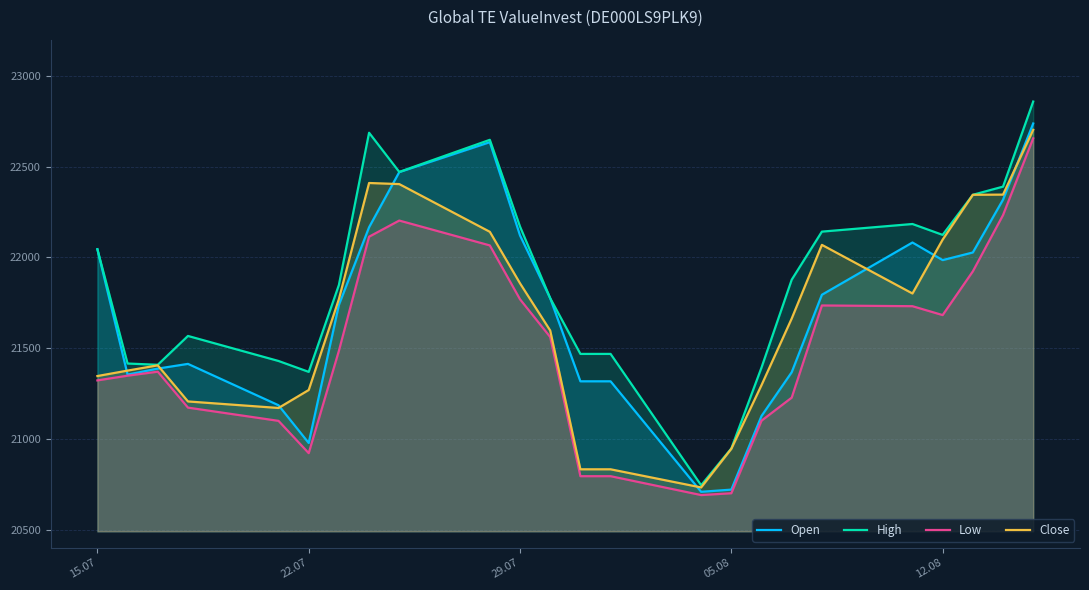

In High, how many points are lower than both neighbors (excluding endpoints)?

5